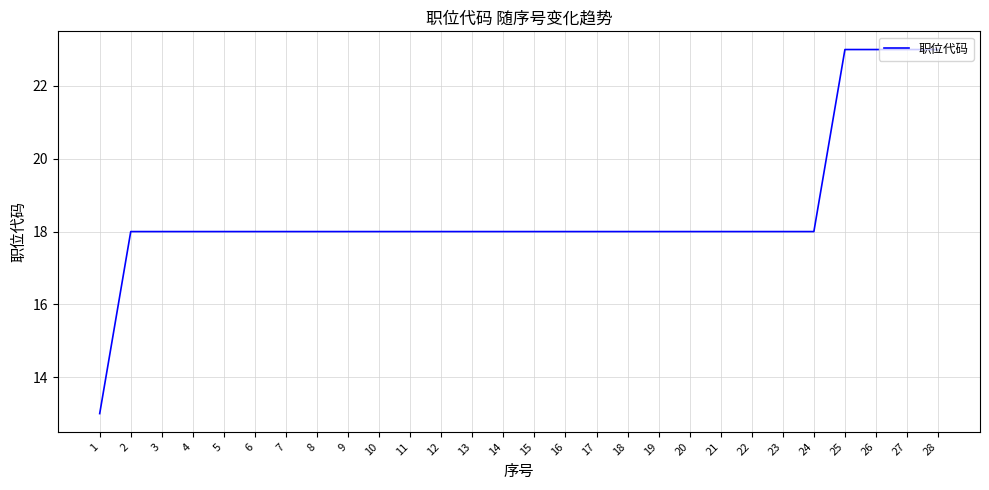

What is the difference between the values at 1 and 25?

10